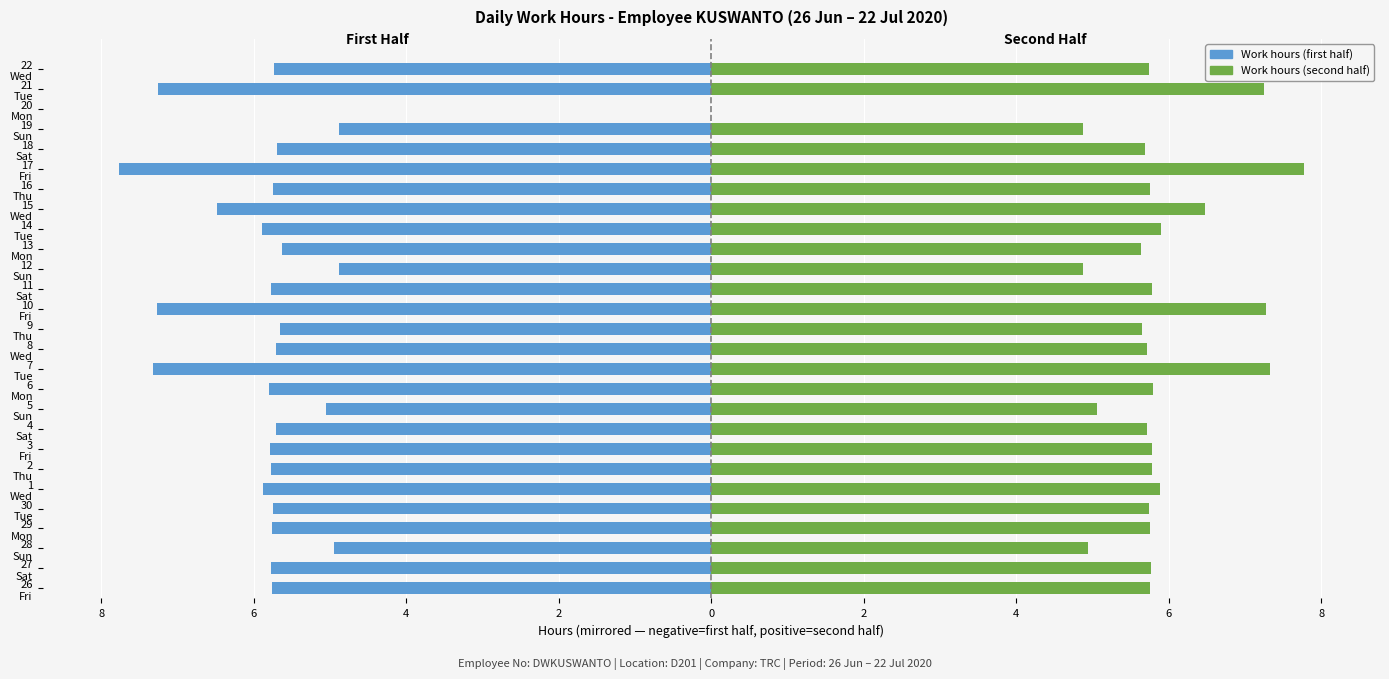

Between 5 Sun and 8 Wed, which is larger?

5 Sun